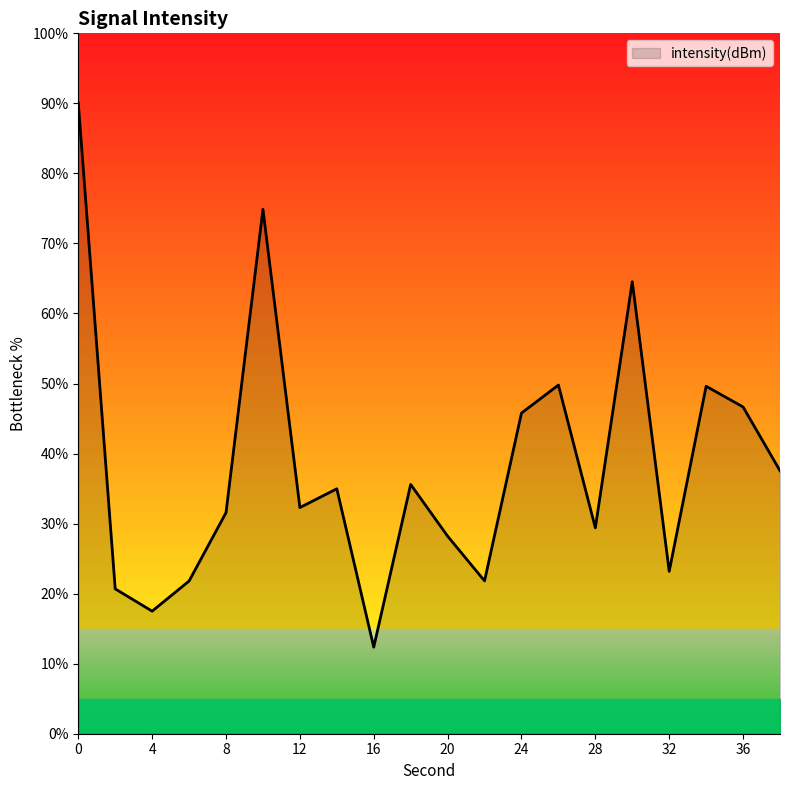

What is the difference between the maximum and minimum values?

77.7